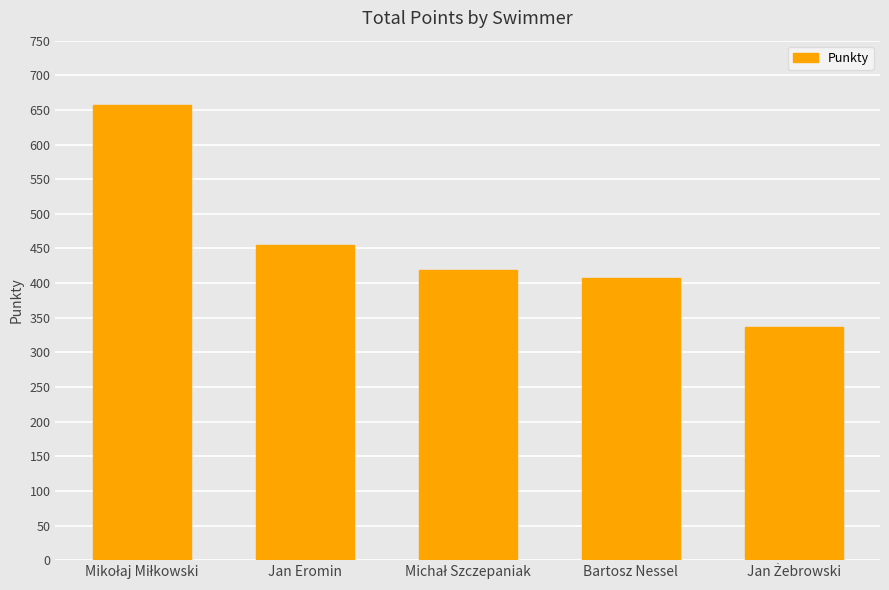

Where is the data nearest to the value 496?

Jan Eromin